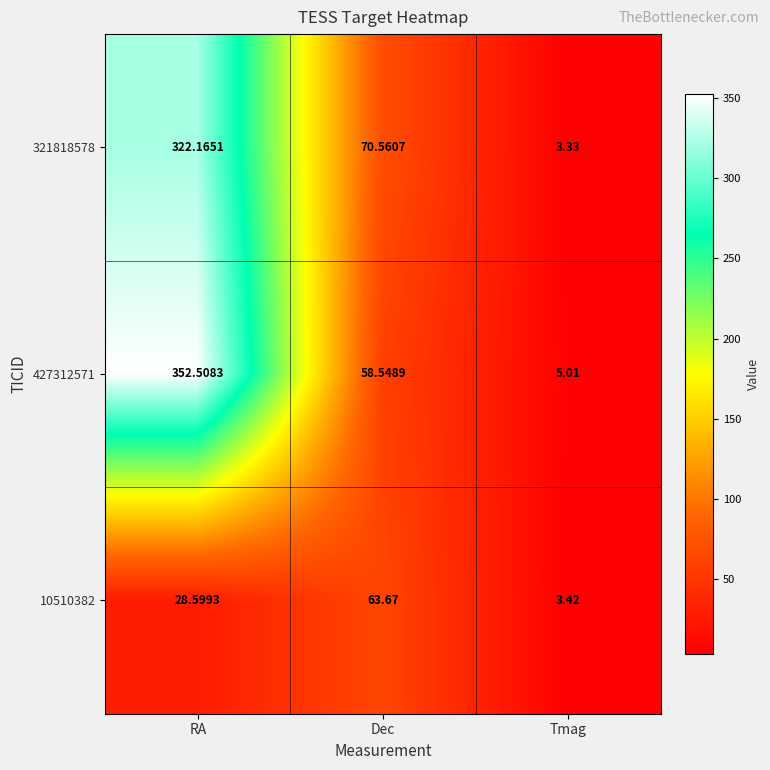

What is the difference between the highest and lowest values at RA?

323.9